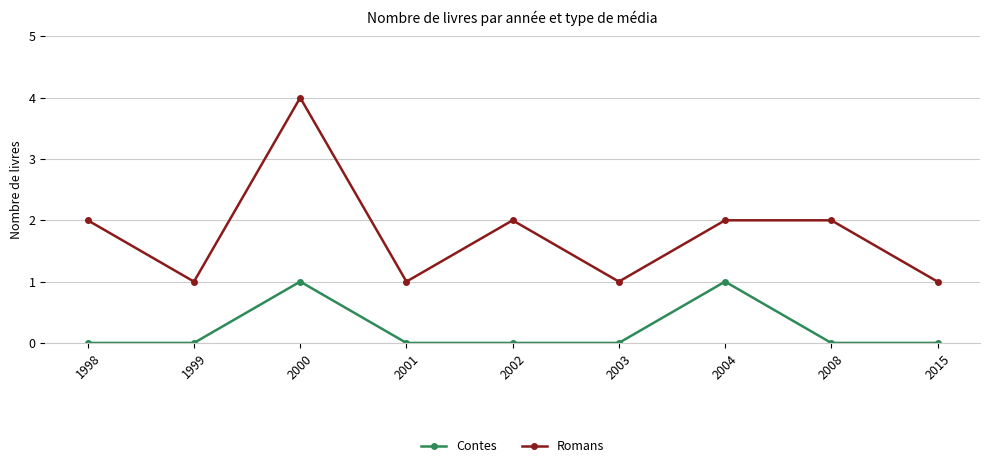

Does the chart display data point markers on the line(s)?

Yes